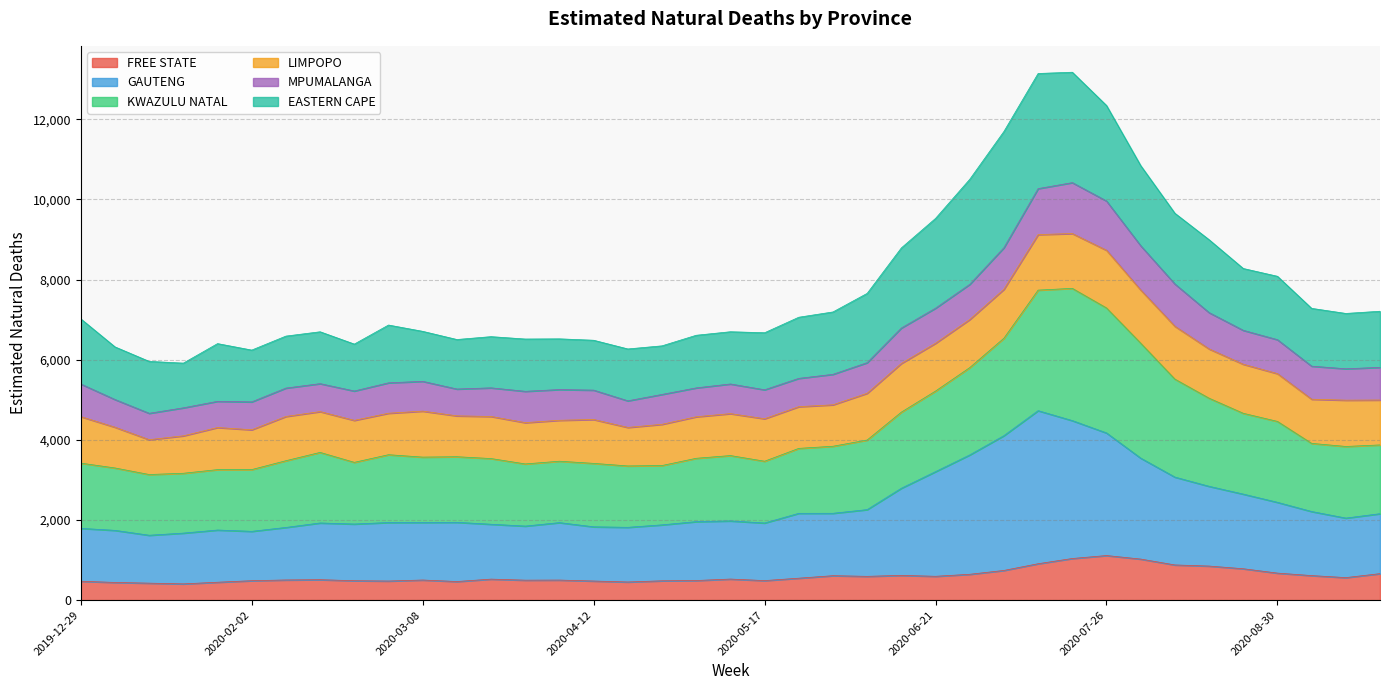

What is the highest value of the FREE STATE series?

1111.7